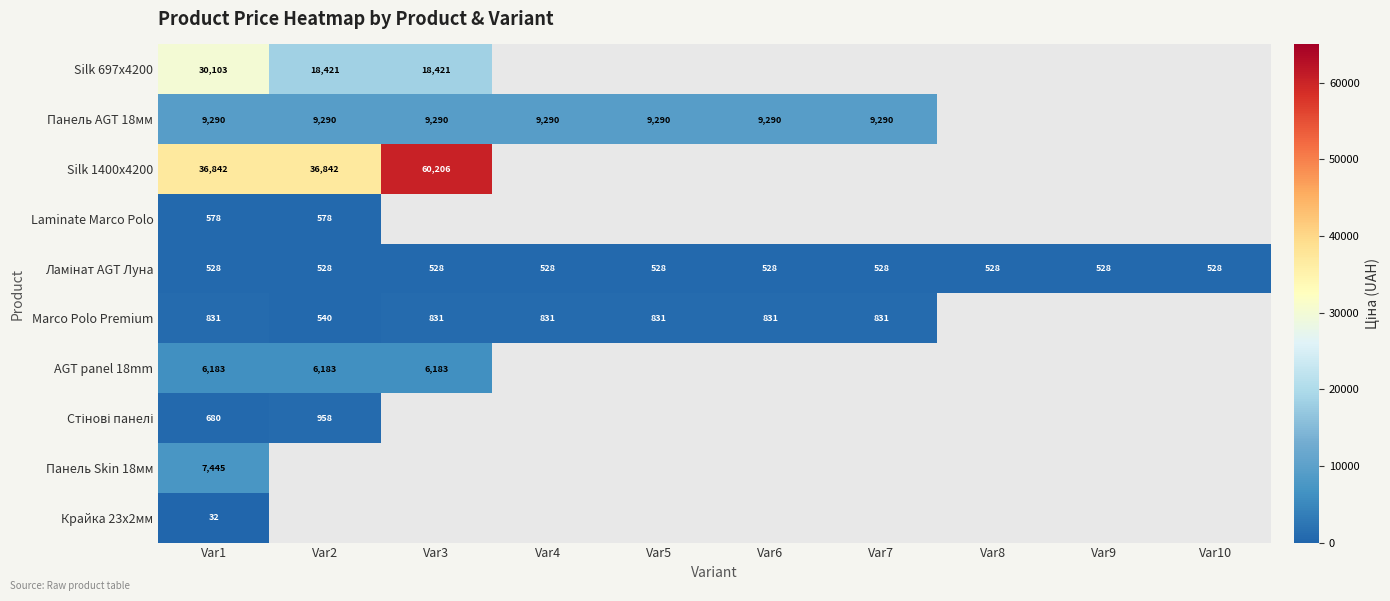

What is the minimum value shown in the chart?

32.0